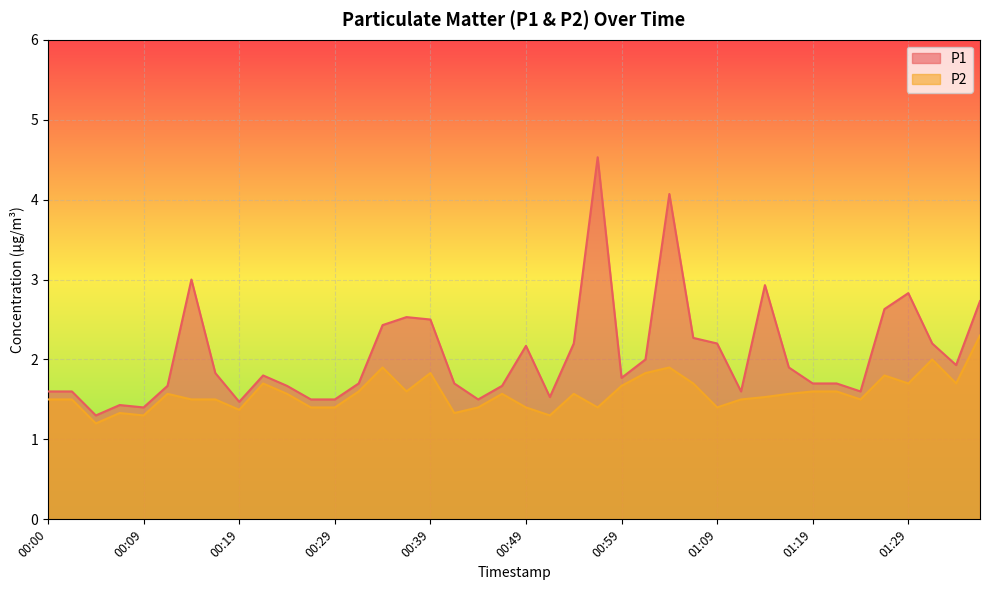

List the series in order of their overall mean, lowest first.

P2, P1